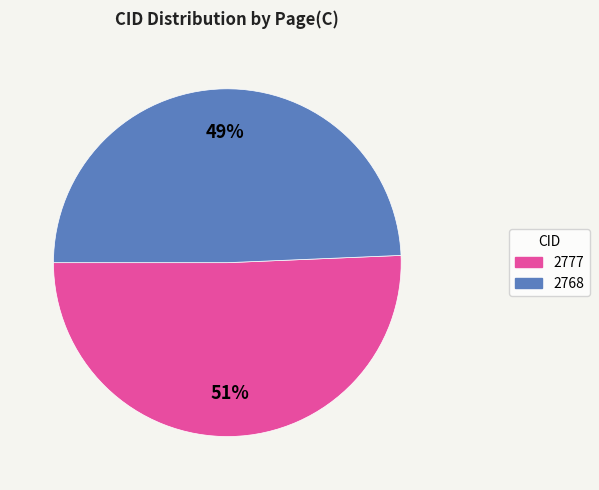

To the nearest percent, what is the average slice percentage?

50%